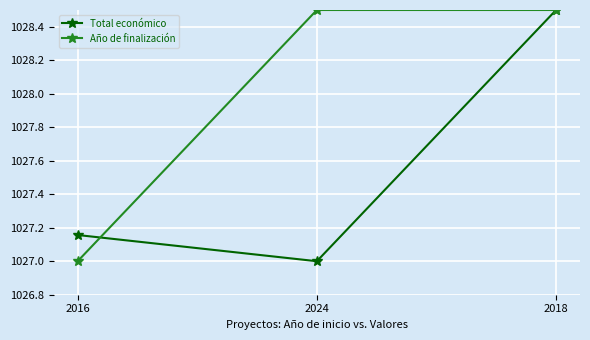

At which label does Año de finalización first exceed 1028?

2024